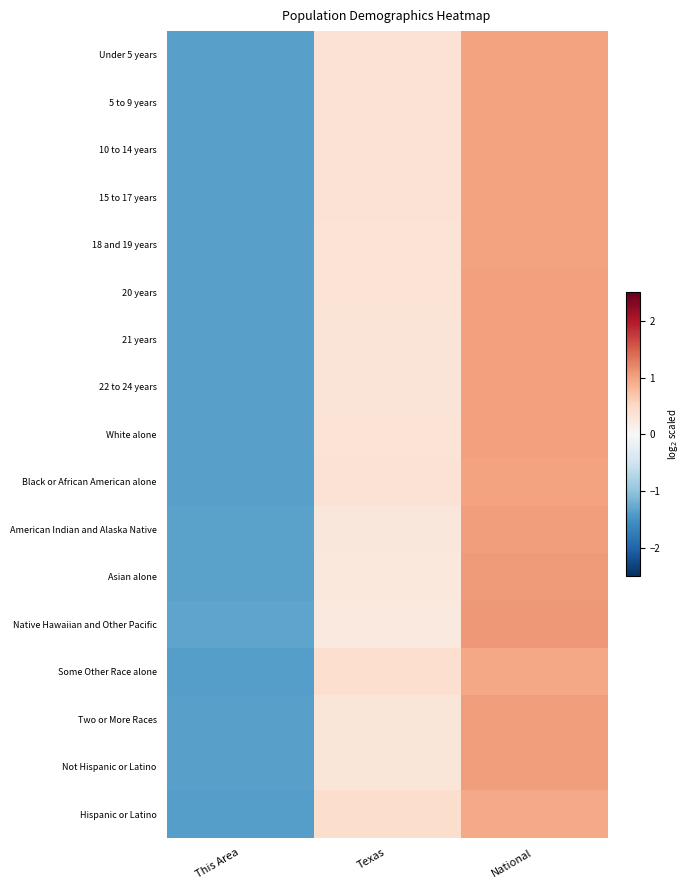

Which series has the widest spread of values?

Native Hawaiian and Other Pacific